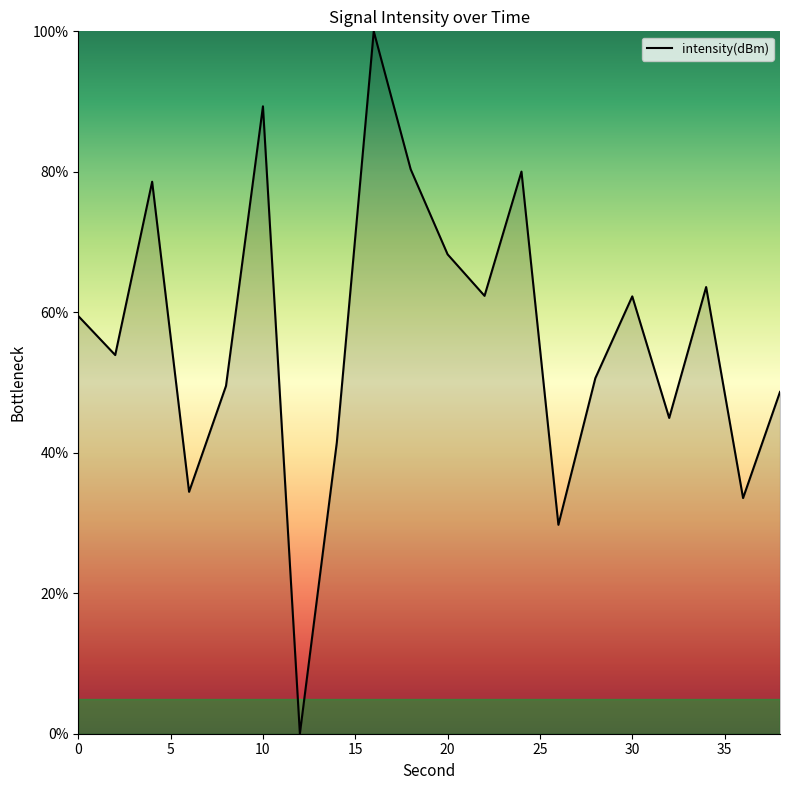

How many values are above zero?

19